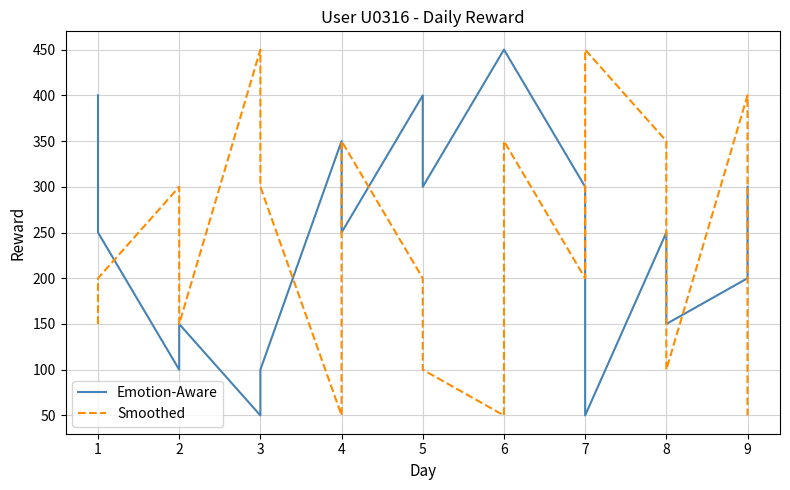

Which series has the largest total across all categories?

Emotion-Aware